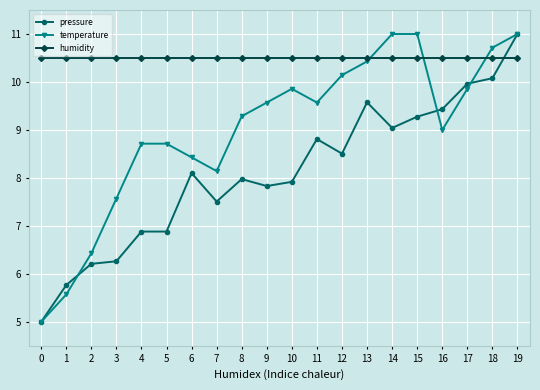

At which category is the sum across all series the highest?

19